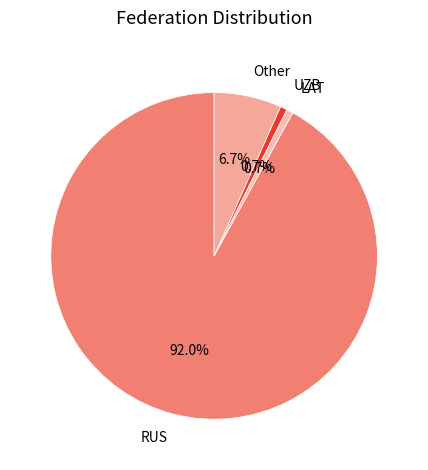

Is the sum of UZB and LAT greater than half?

No